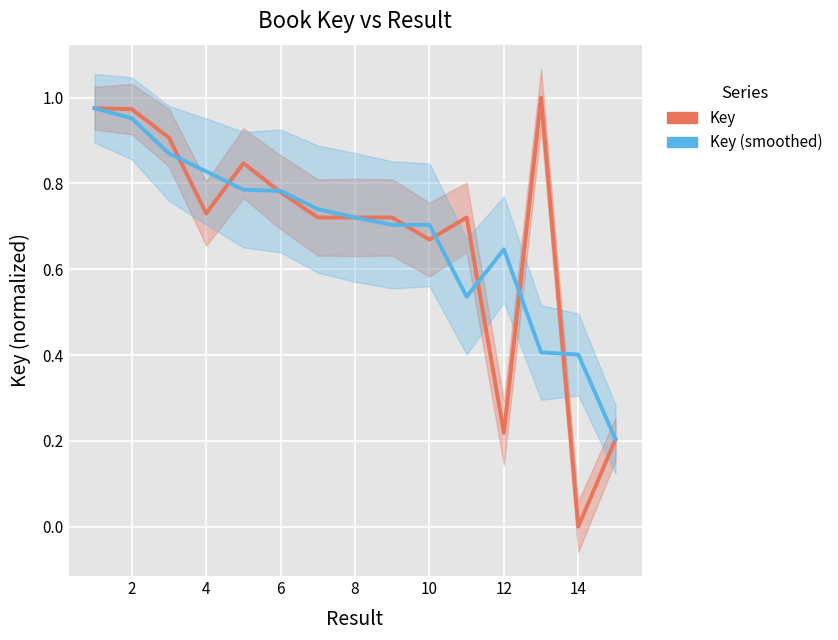

What are all the series names shown in the legend?

Key, Key (smoothed)